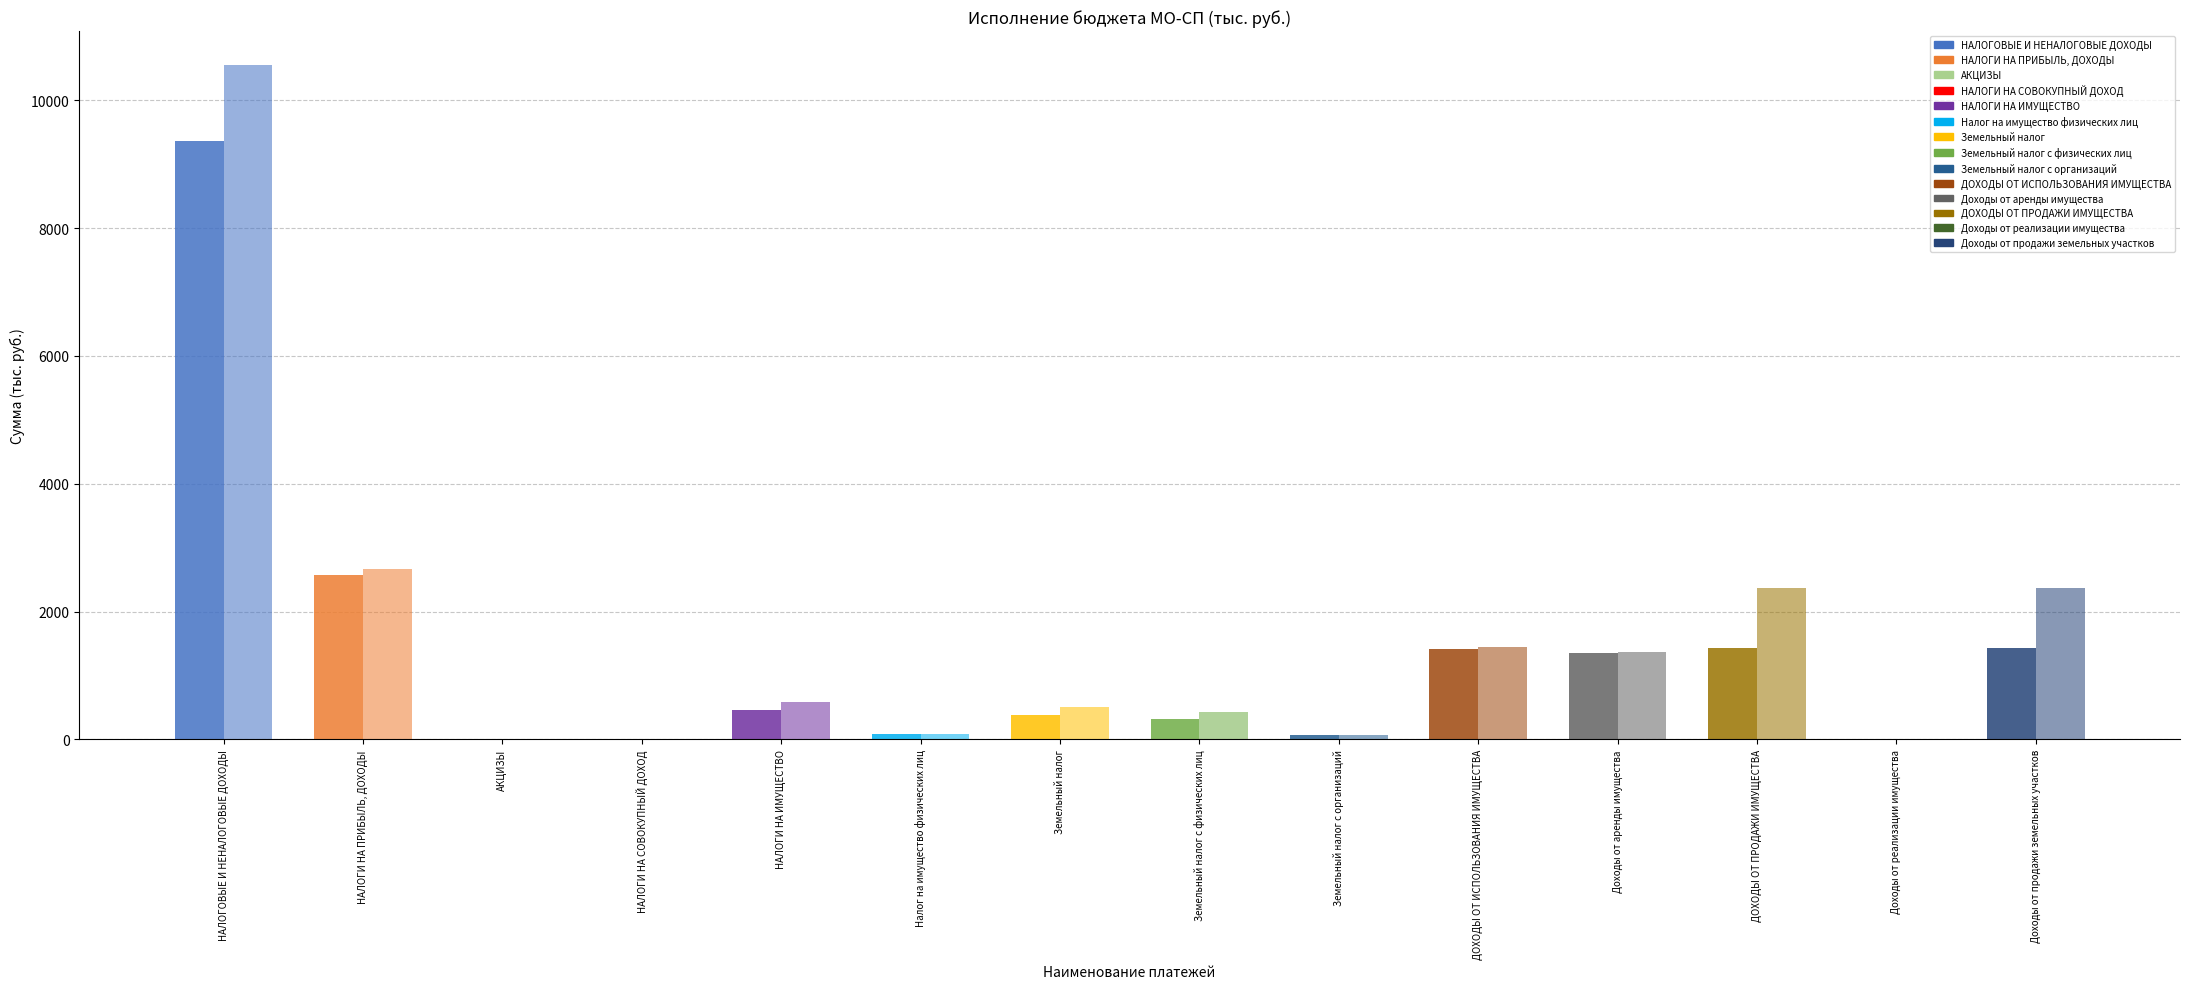

What position from the left is Налог на имущество физических лиц?

6